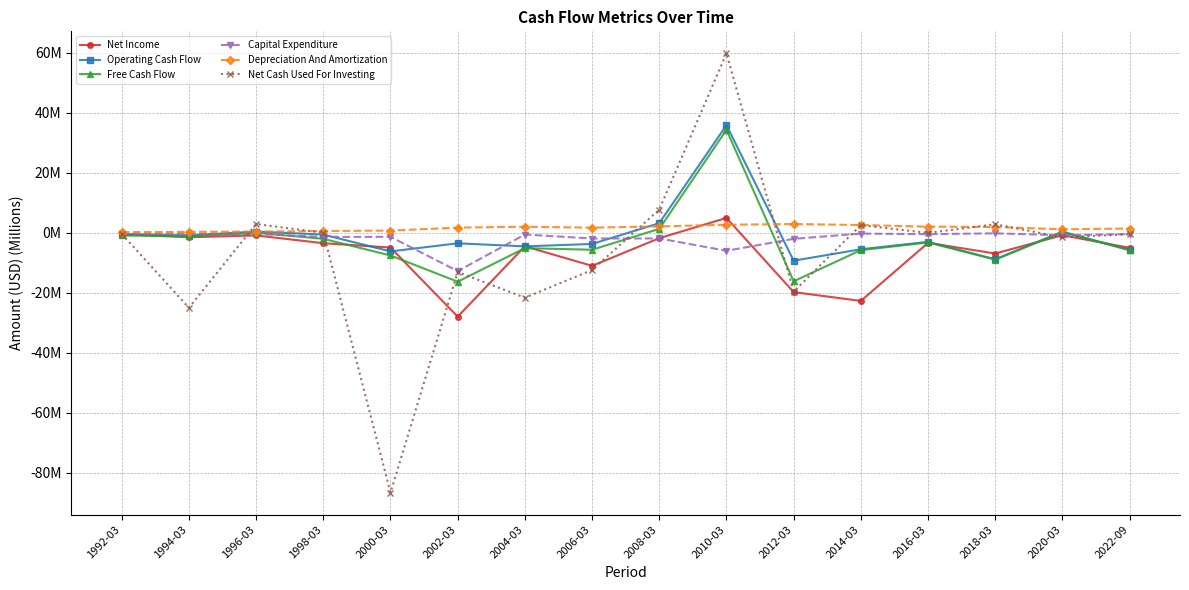

The Operating Cash Flow series shows 0.6 at 1996-03. True or false?

False